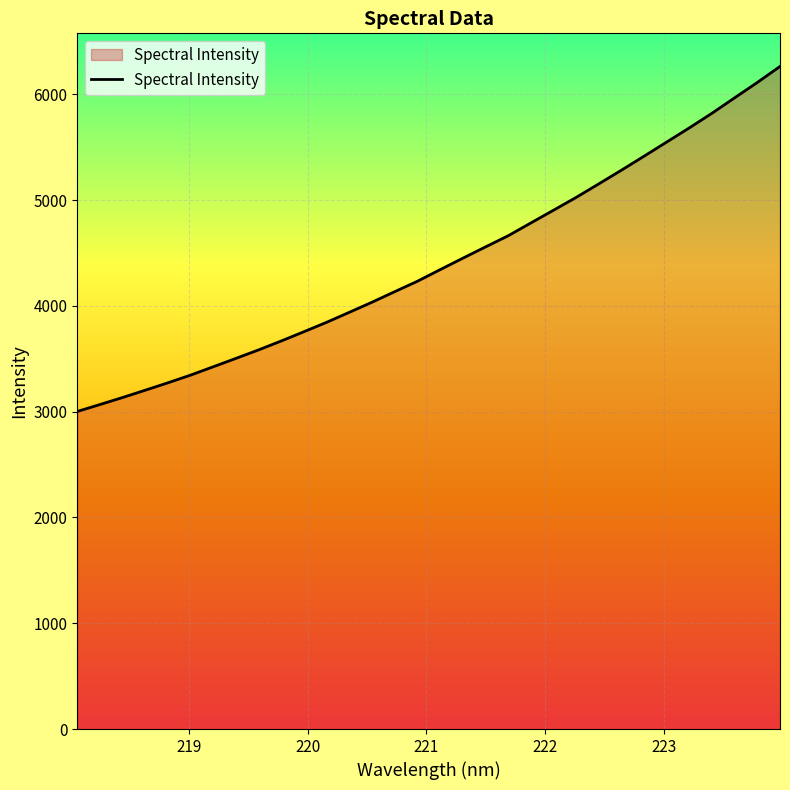

What is the minimum value shown in the chart?

3001.7